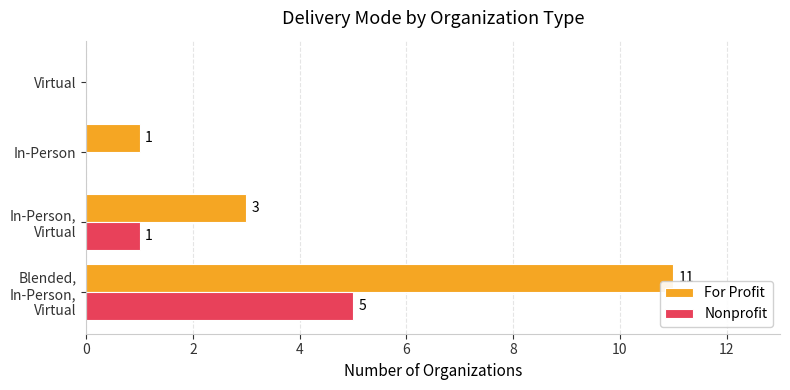

True or false: Nonprofit has a value of 3 at Virtual.

False